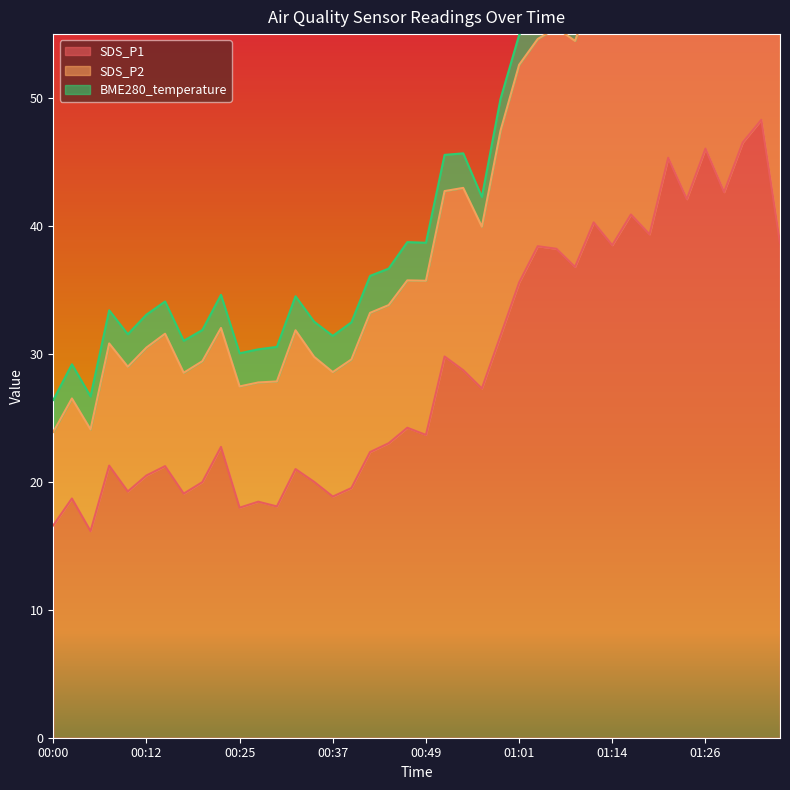

What is the maximum value for SDS_P1?

48.3